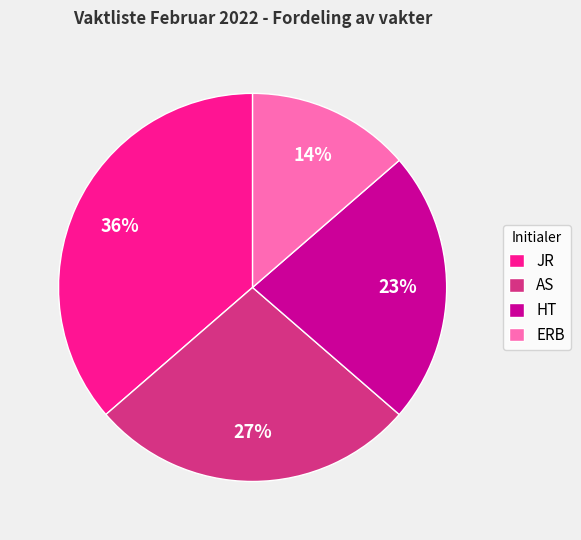

To the nearest percent, what is the combined percentage of HT and JR?

59%